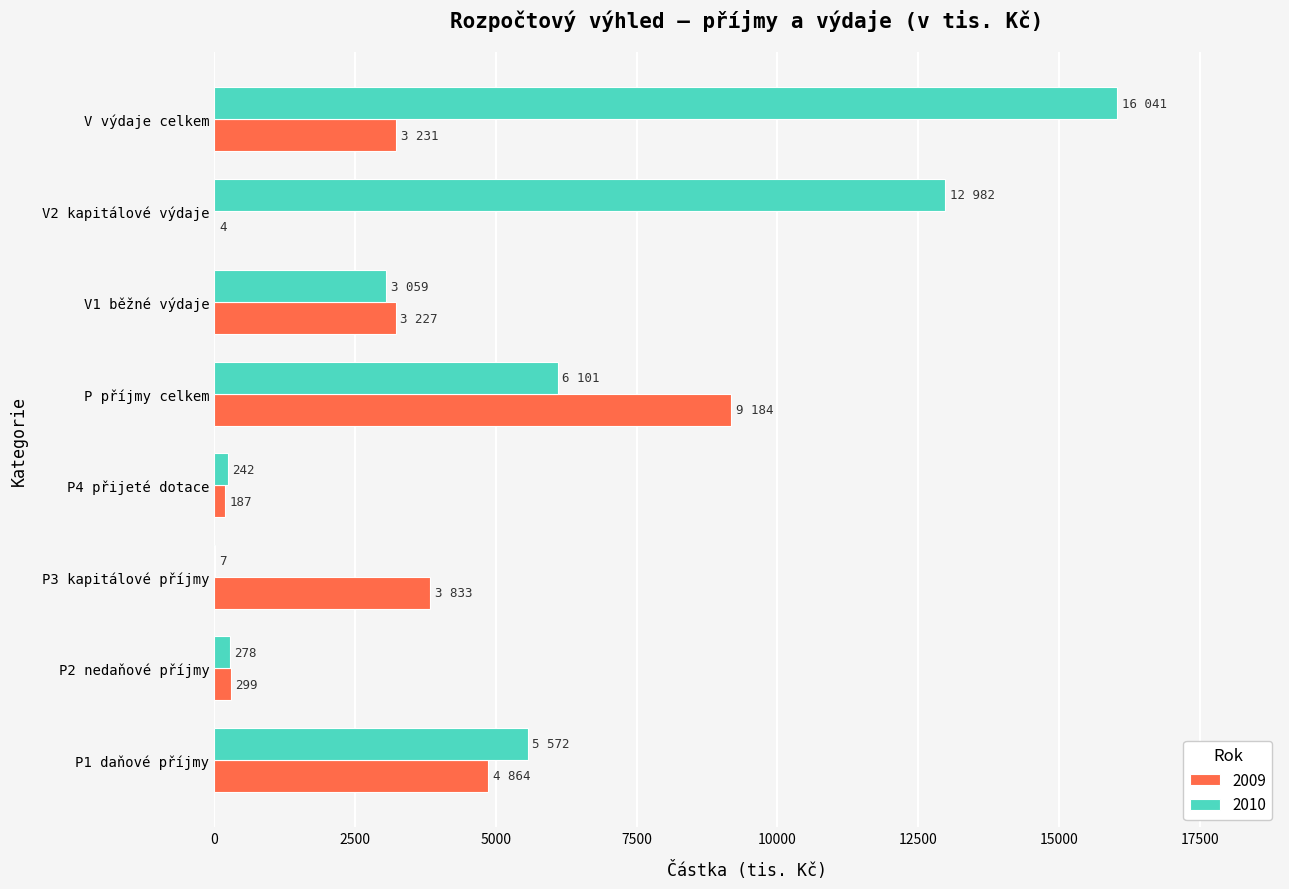

Which series has the widest spread of values?

2010